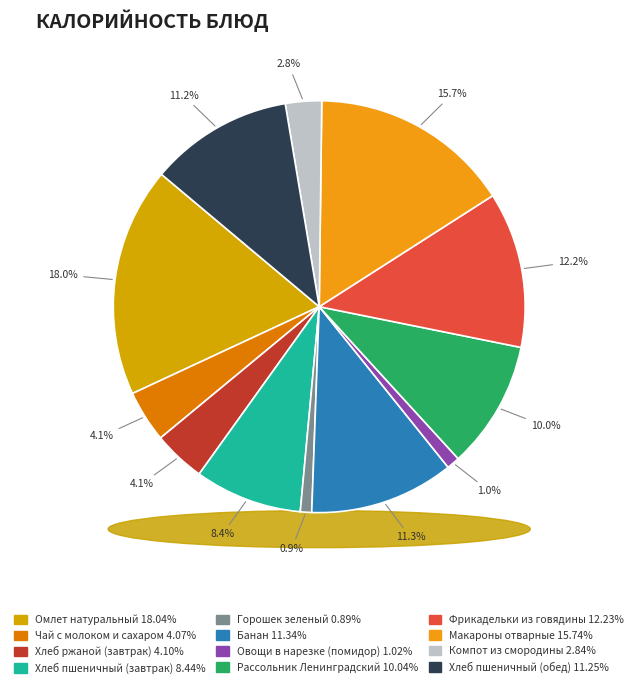

Is the sum of Омлет натуральный and Рассольник Ленинградский greater than half?

No